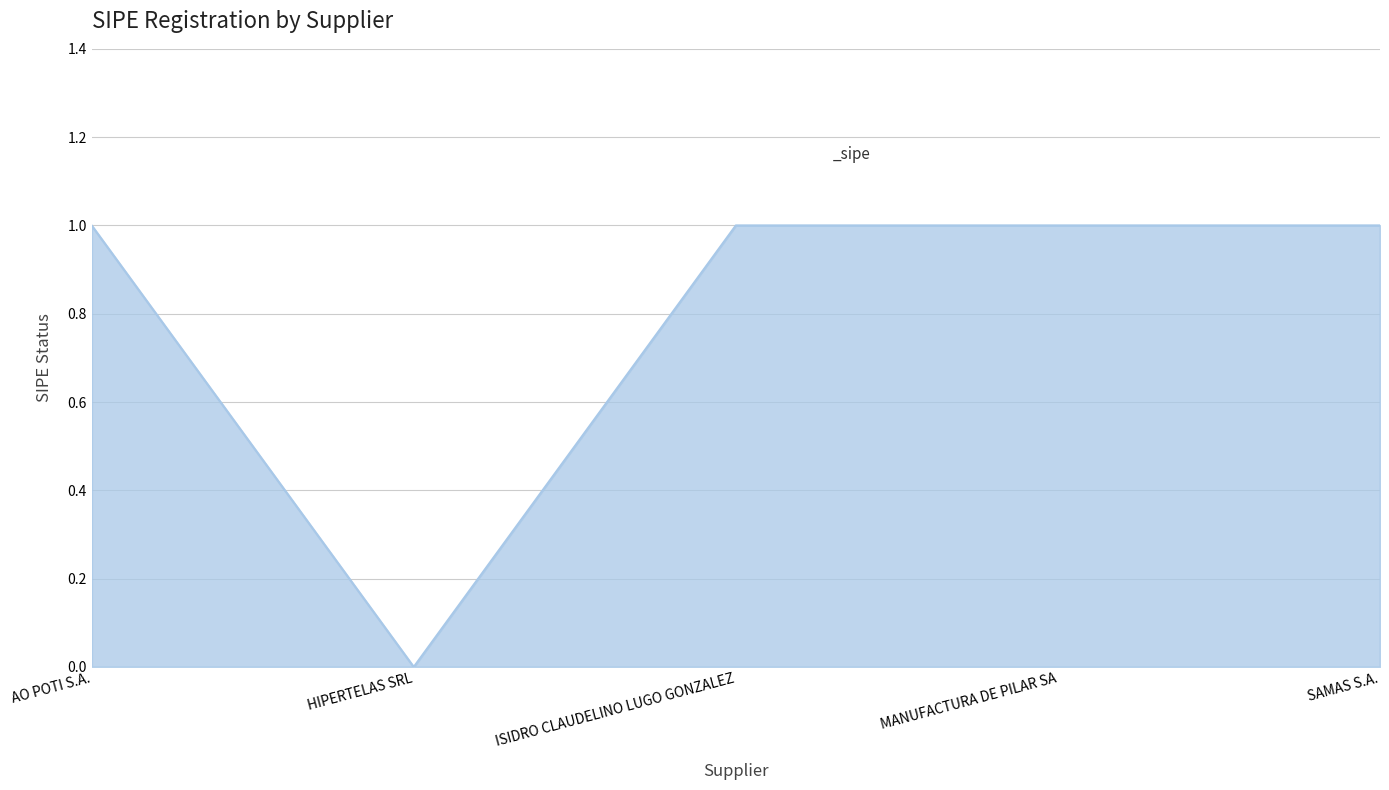

What is the maximum value shown in the chart?

1